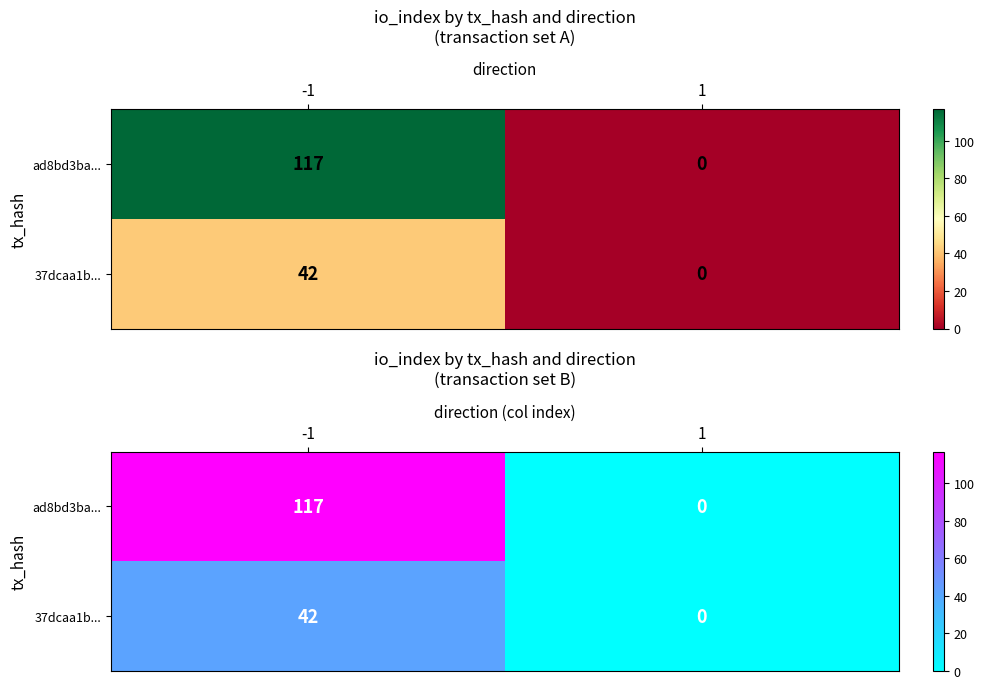

What is the maximum value shown in the chart?

117